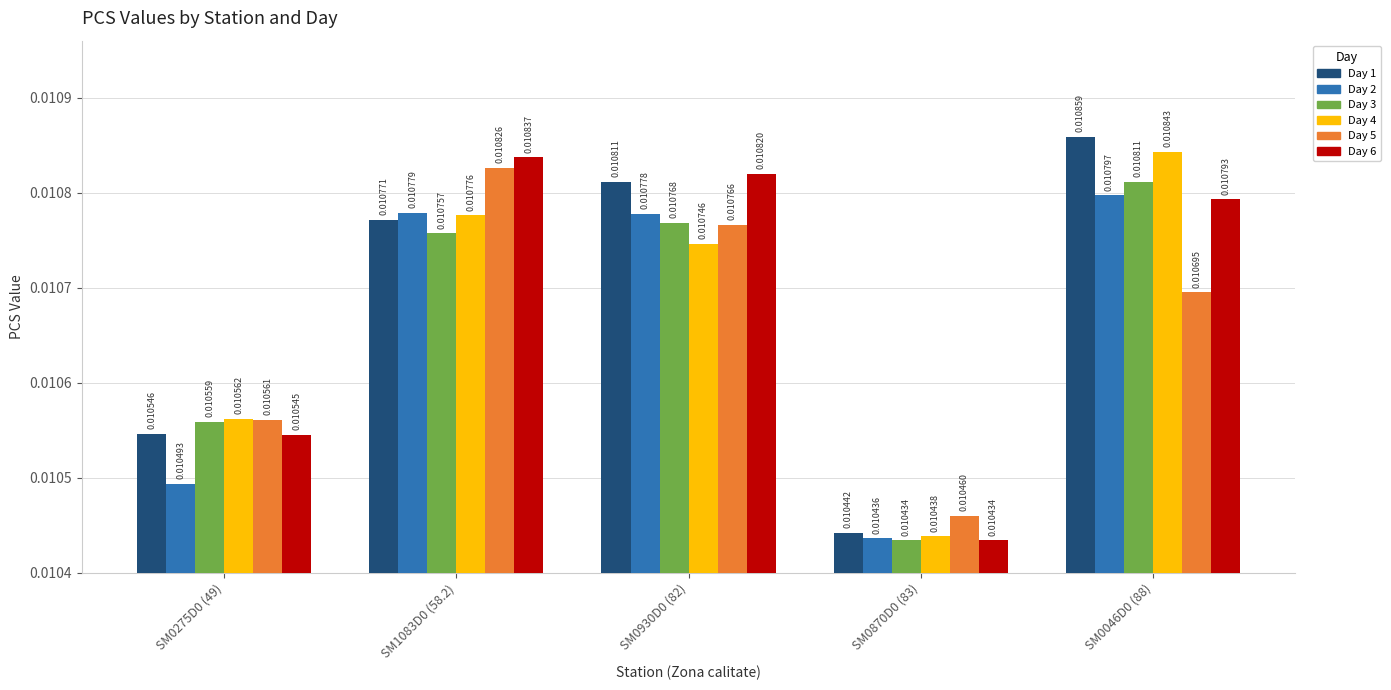

Which series has the widest spread of values?

Day 1